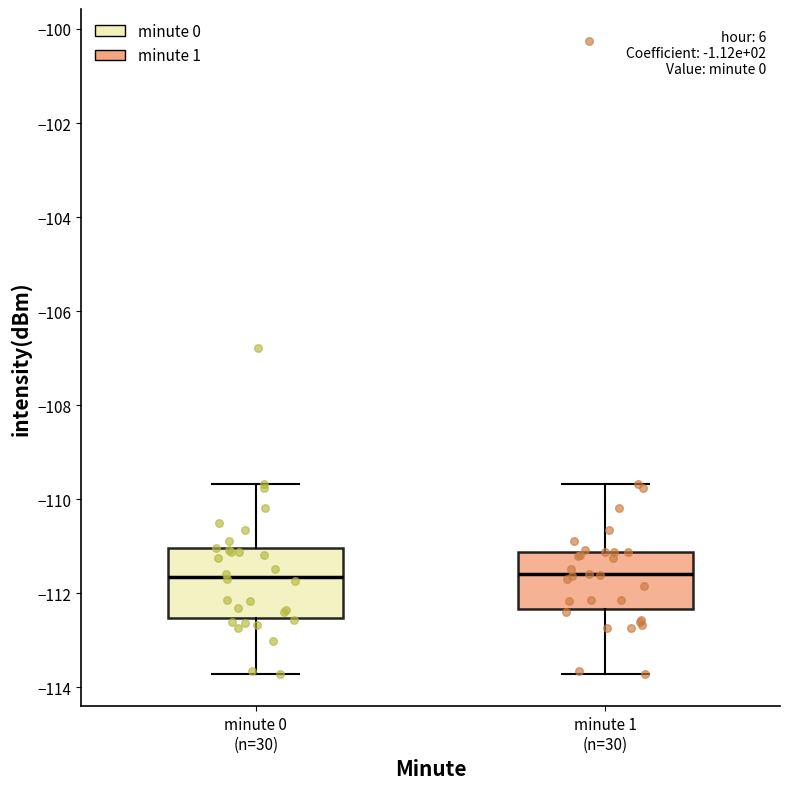

Reading left to right, read every box against the y-axis: the position of its median line, the range the box covers, and the ends of its whiskers. The values are not printed on the chart, so give them approximately, as read against the axis.

minute 0 (n=30): median -111.6, box -112.6 to -111.0, whiskers -113.8 to -109.6
minute 1 (n=30): median -111.6, box -112.4 to -111.2, whiskers -113.8 to -109.6